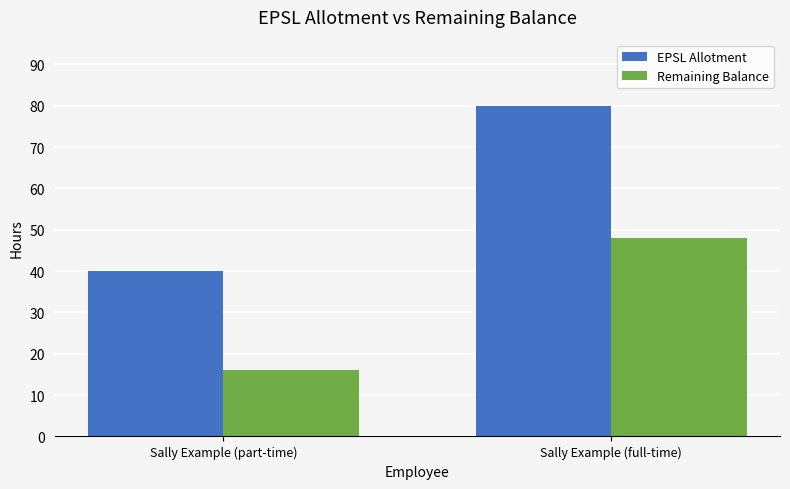

Reading left to right, extract all data points from this chart.

EPSL Allotment: 40	80
Remaining Balance: 16	48